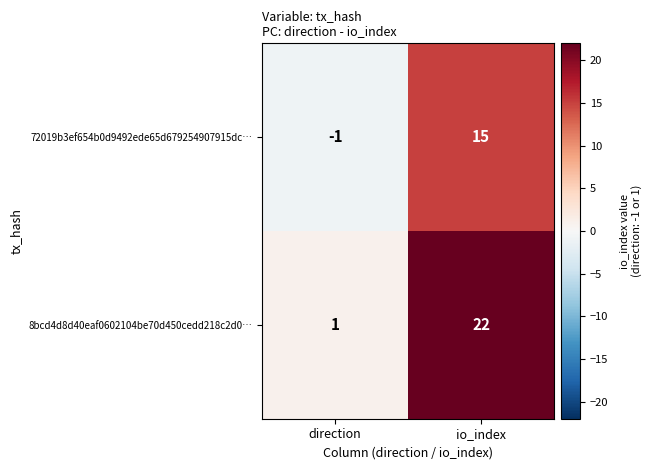

What is the spread (max minus min) of values at direction?

2